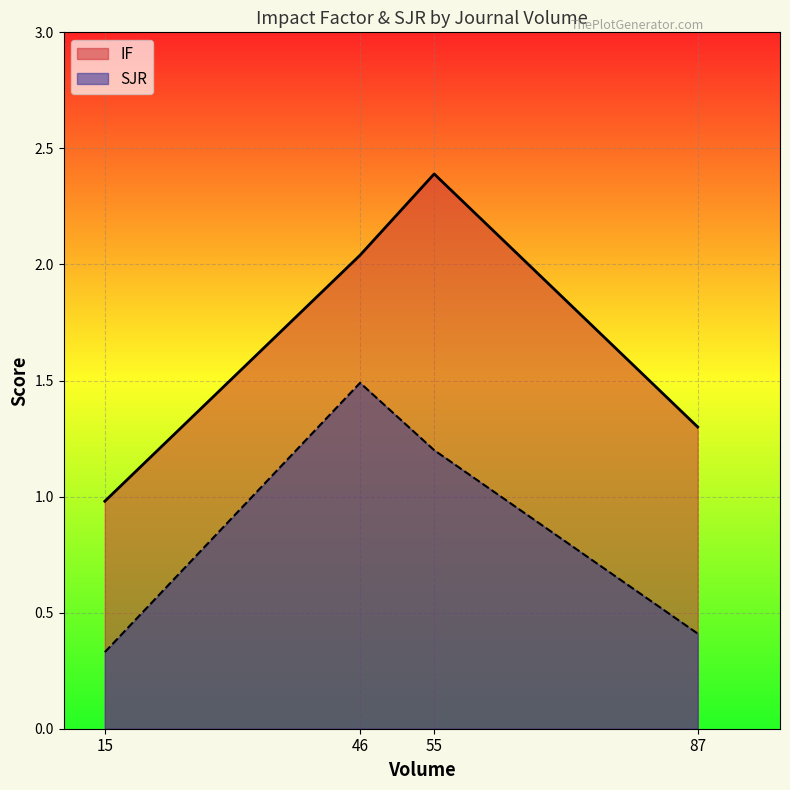

List the series in order of their overall mean, highest first.

IF, SJR